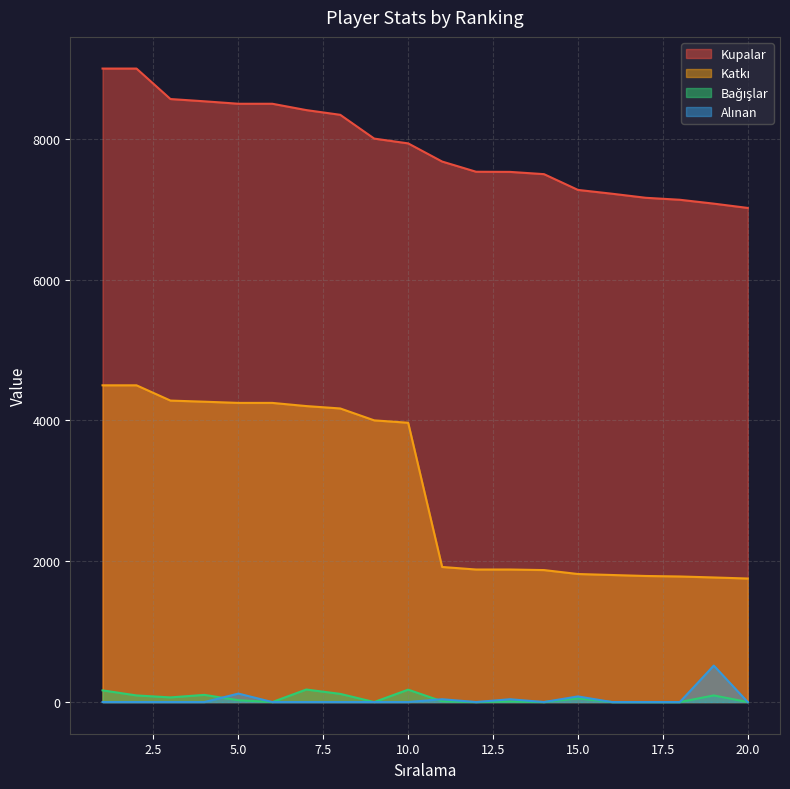

What is the difference between the highest and lowest values at 12?

7534